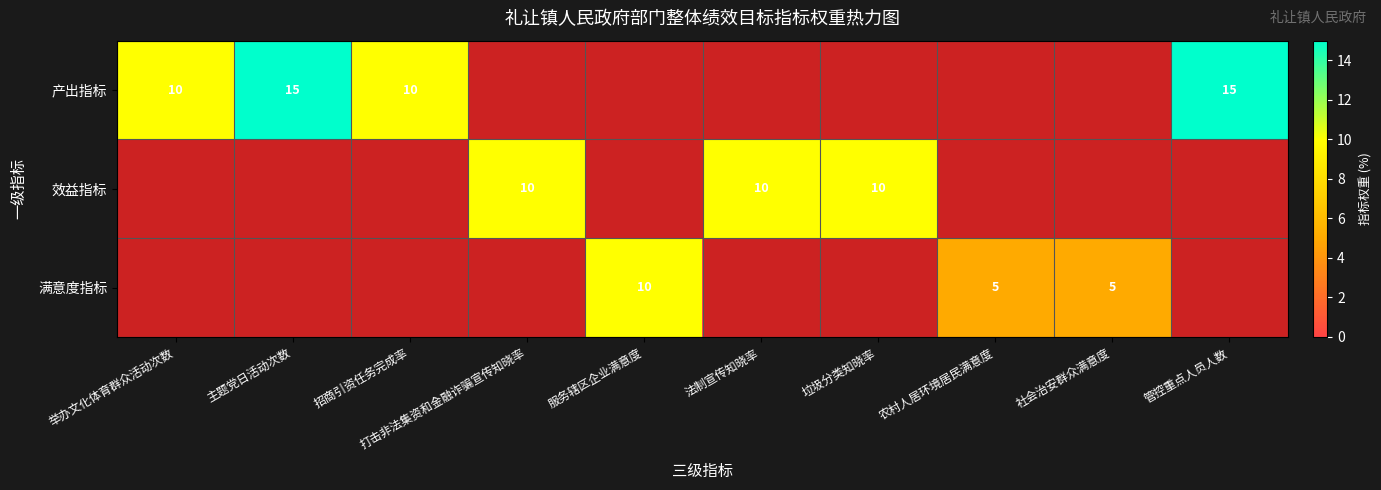

The 满意度指标 series shows 5 at 社会治安群众满意度. True or false?

True